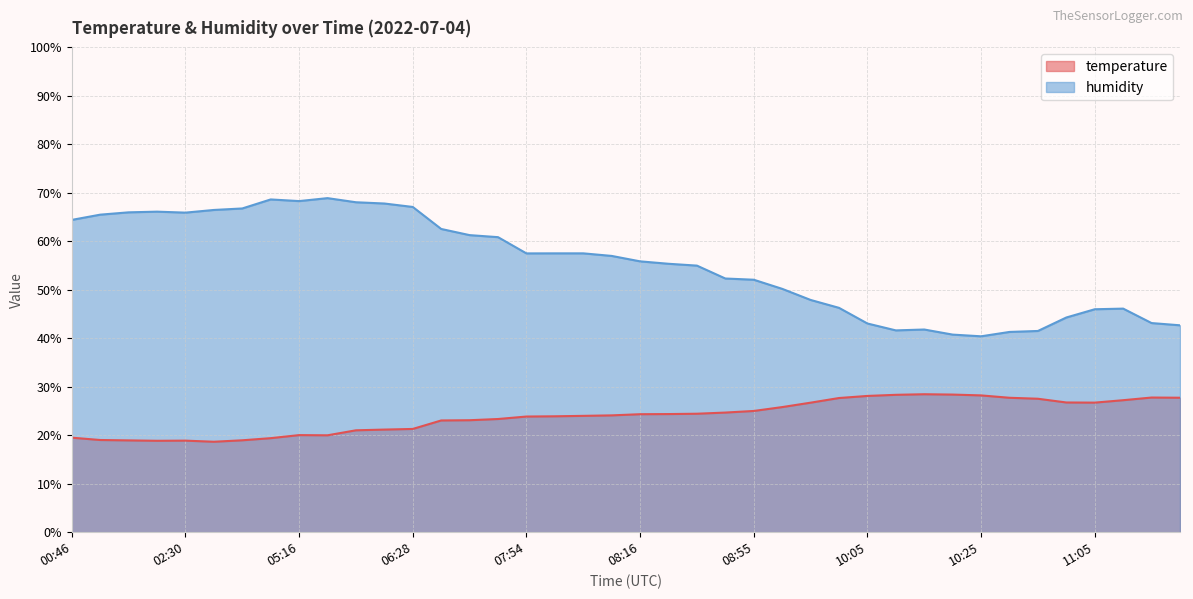

Reading left to right, transcribe all the data shown in this chart.

temperature: 00:46=19.5	01:31=19.0	01:45=18.9	02:00=18.9	02:30=18.9	03:23=18.7	04:05=19.0	04:46=19.4	05:16=20.0	05:23=20.0	06:20=21.0	06:24=21.2	06:28=21.3	07:16=23.1	07:20=23.1	07:32=23.4	07:54=23.9	07:58=23.9	08:01=24.0	08:05=24.1	08:16=24.3	08:23=24.4	08:30=24.4	08:44=24.7	08:55=25.0	09:14=25.8	09:36=26.7	09:48=27.7	10:05=28.1	10:11=28.3	10:14=28.5	10:22=28.4	10:25=28.2	10:36=27.7	10:40=27.5	10:58=26.8	11:05=26.7	11:20=27.2	11:30=27.8	11:33=27.7
humidity: 00:46=64.4	01:31=65.5	01:45=66.0	02:00=66.1	02:30=65.9	03:23=66.5	04:05=66.8	04:46=68.6	05:16=68.3	05:23=68.9	06:20=68.1	06:24=67.8	06:28=67.1	07:16=62.5	07:20=61.3	07:32=60.9	07:54=57.5	07:58=57.5	08:01=57.5	08:05=57.0	08:16=55.9	08:23=55.4	08:30=55.0	08:44=52.3	08:55=52.1	09:14=50.2	09:36=47.9	09:48=46.3	10:05=43.0	10:11=41.6	10:14=41.8	10:22=40.8	10:25=40.4	10:36=41.3	10:40=41.5	10:58=44.3	11:05=46.0	11:20=46.1	11:30=43.1	11:33=42.7